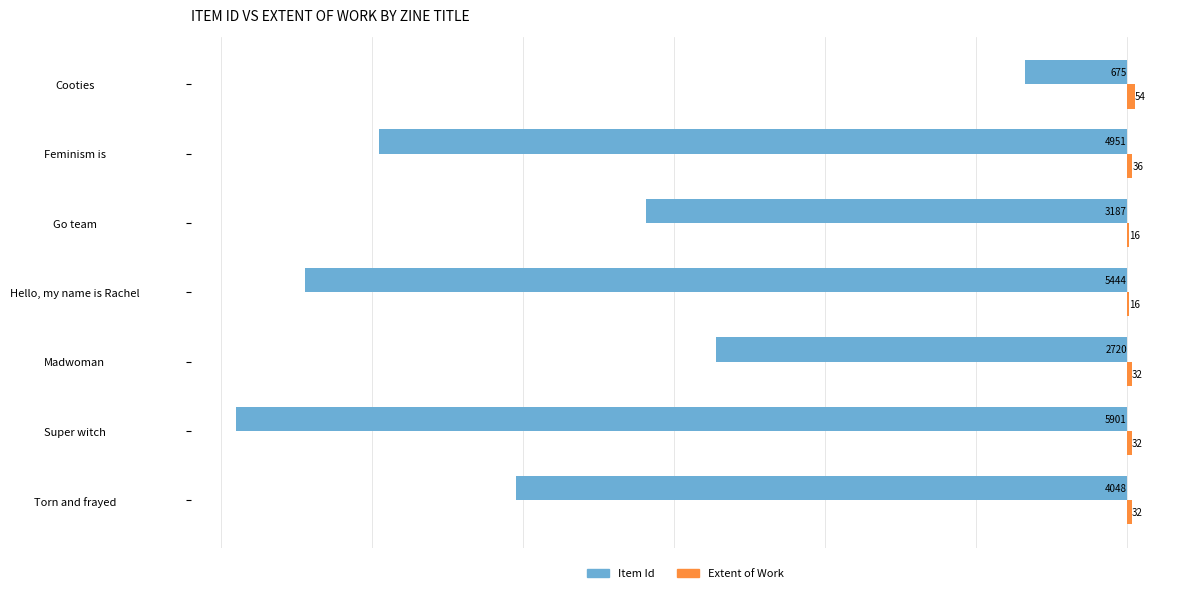

Where is Item Id nearest to the value -3288?

Go team